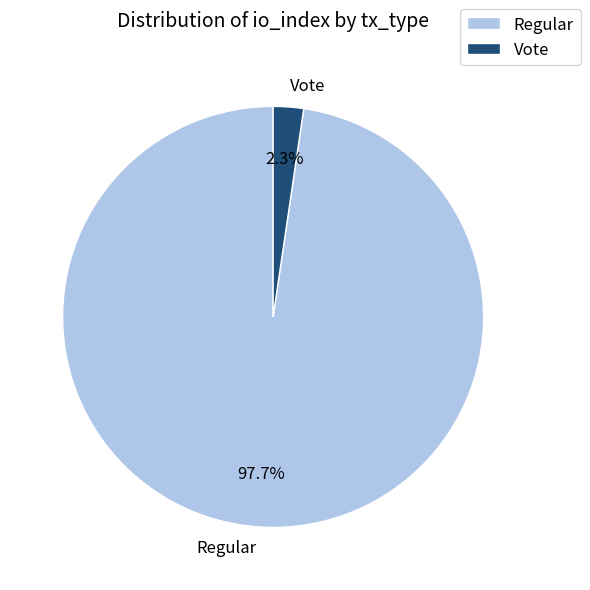

What is the total percentage of Regular and Vote?

100.0%